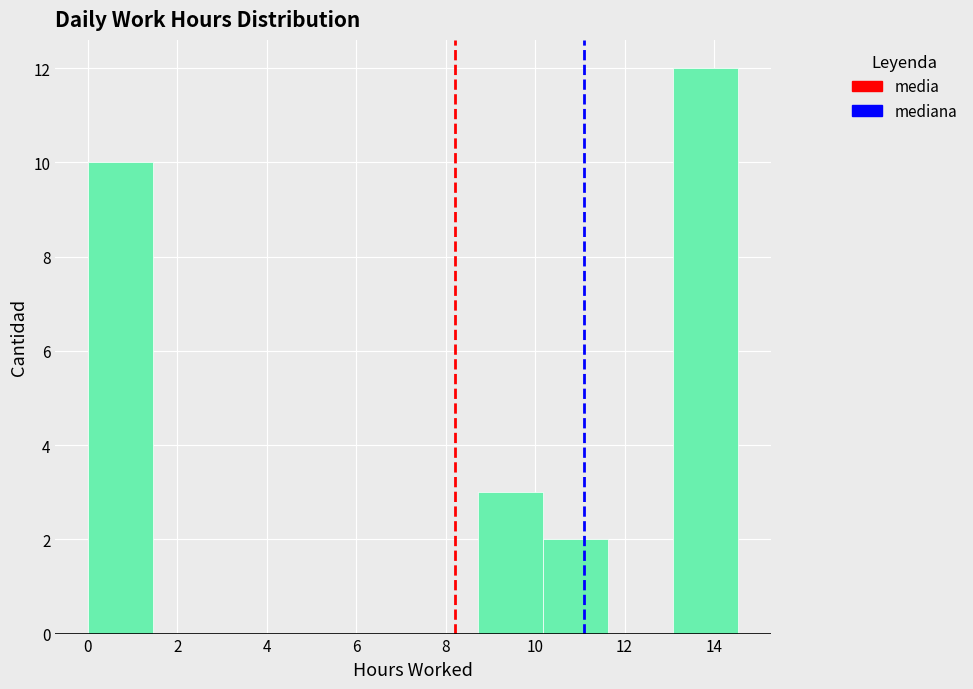

Reading left to right, list every bar in this chart as the range it spans on the x-axis followed by its height. Neither the bar edges nor the heights are printed on the chart, so give them approximately, as read against the axes.

0.0 to 1.4: 10
1.4 to 3.0: 0
3.0 to 4.4: 0
4.4 to 5.8: 0
5.8 to 7.2: 0
7.2 to 8.8: 0
8.8 to 10.2: 3
10.2 to 11.6: 2
11.6 to 13.0: 0
13.0 to 14.6: 12